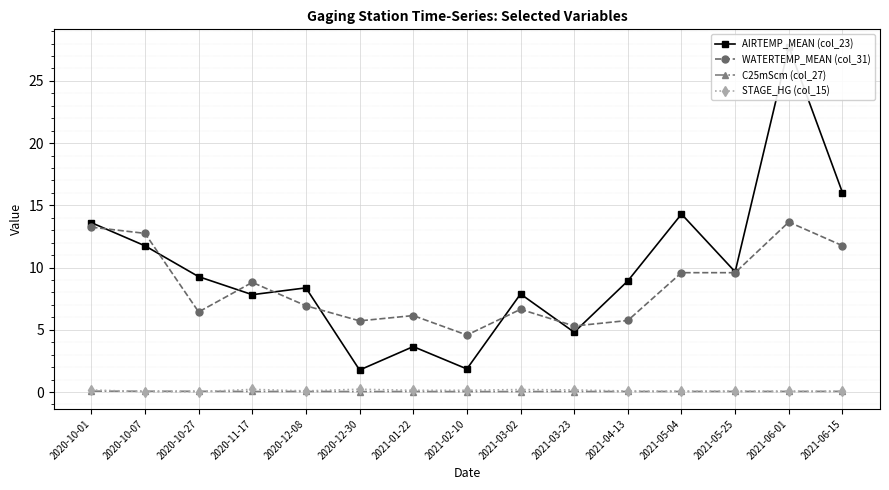

True or false: C25mScm (col_27) and WATERTEMP_MEAN (col_31) cross at least once.

False